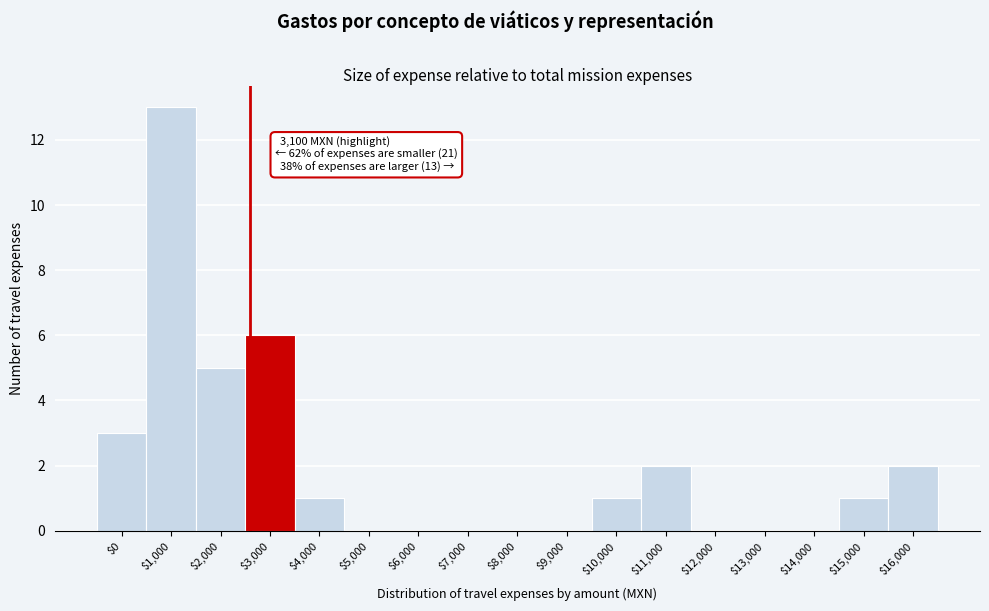

The chart shows a value of 10 at $3,000. True or false?

False